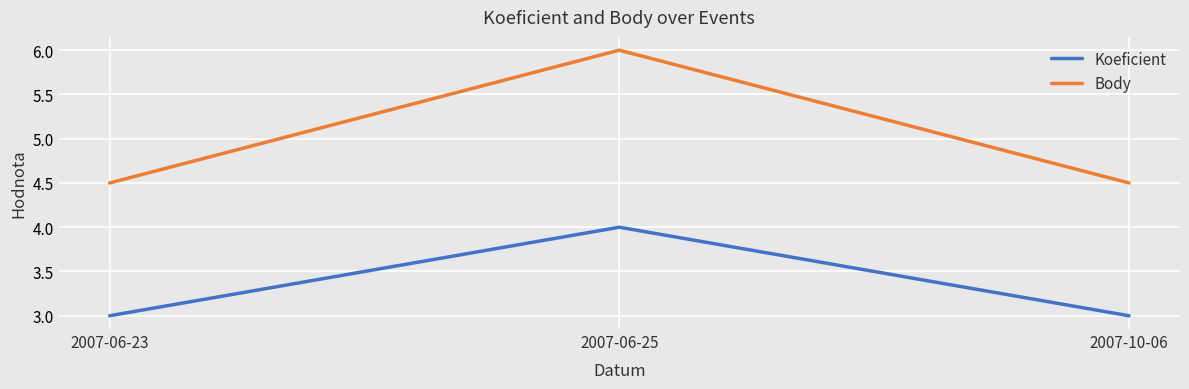

True or false: Body has a value of 3.5 at 2007-06-25.

False